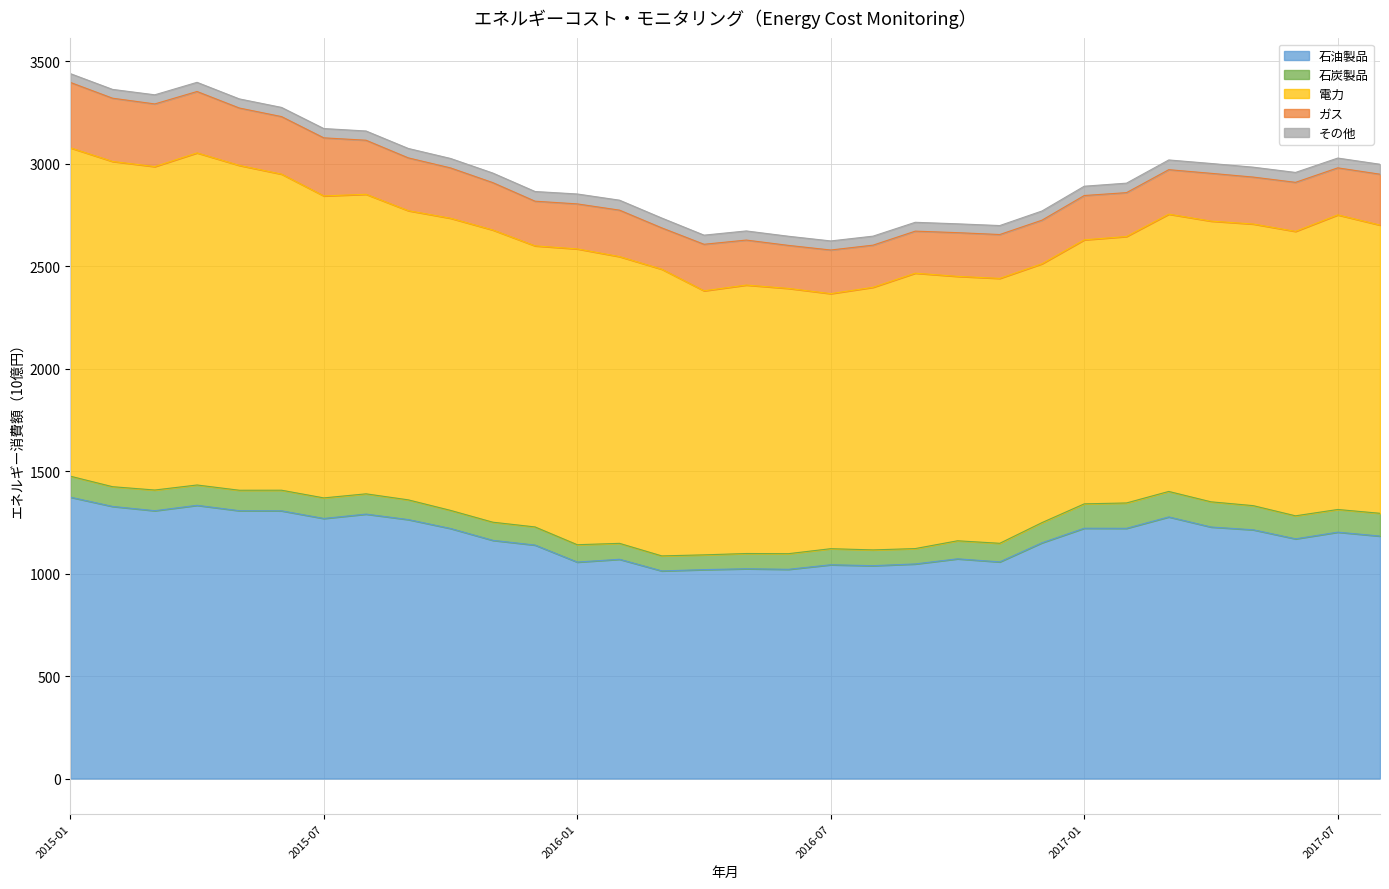

Which category has the lowest value across all series?

2015-01